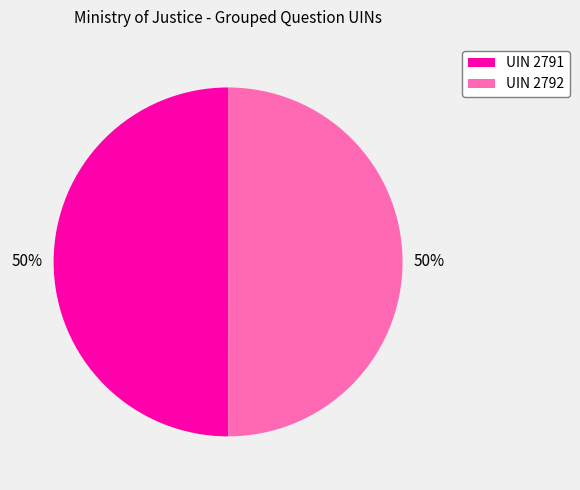

Combined, do UIN 2791 and UIN 2792 account for over 50%?

Yes